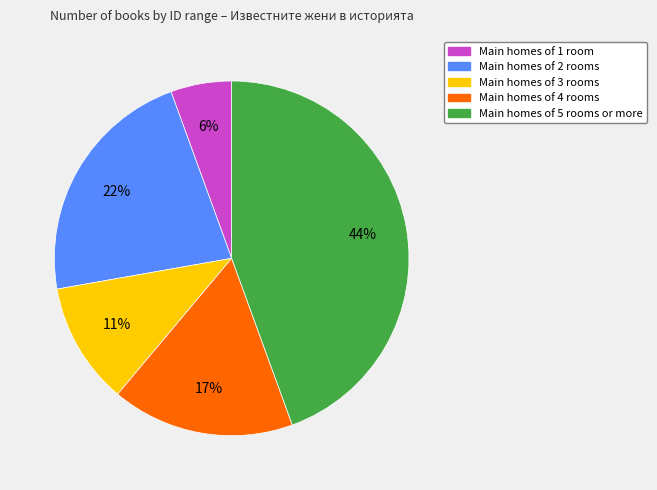

Is there a majority slice in this chart?

No